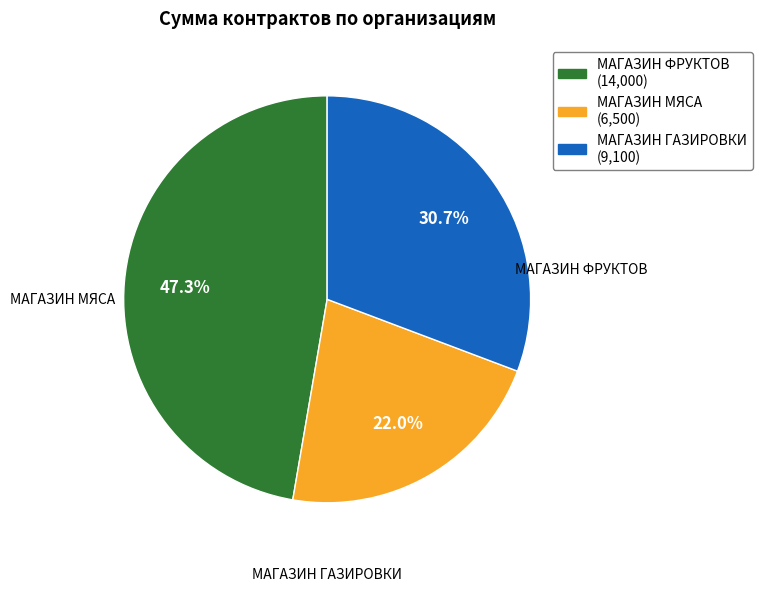

To the nearest percent, what portion does МАГАЗИН ГАЗИРОВКИ represent?

31%